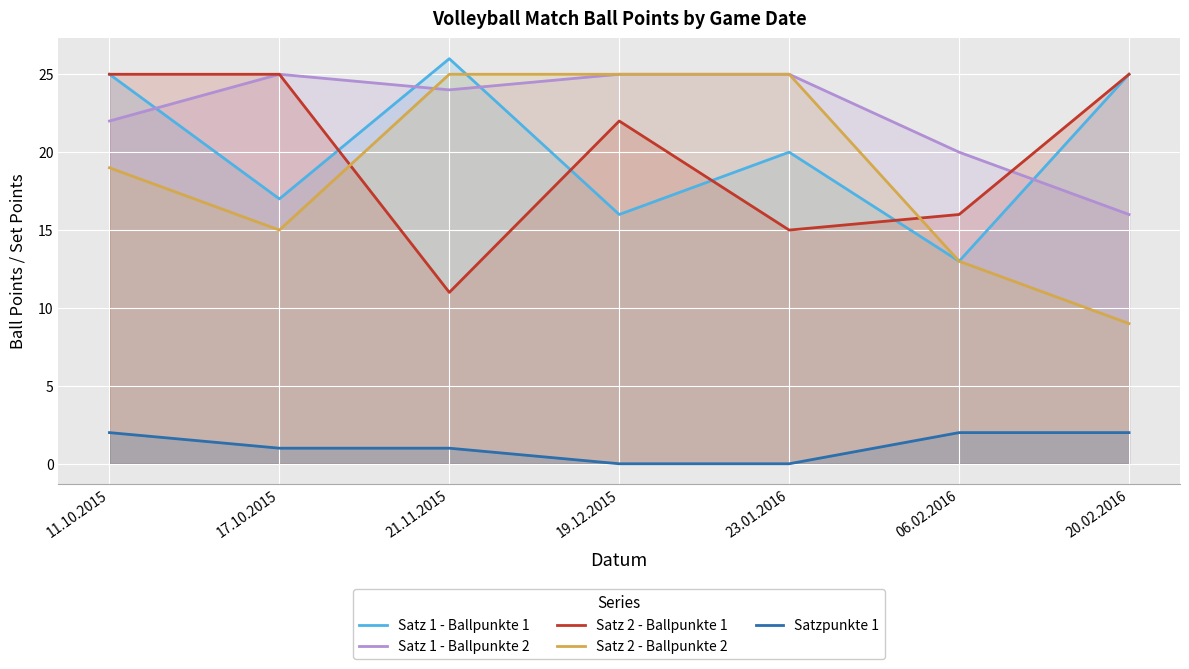

Which series has the largest total across all categories?

Satz 1 - Ballpunkte 2